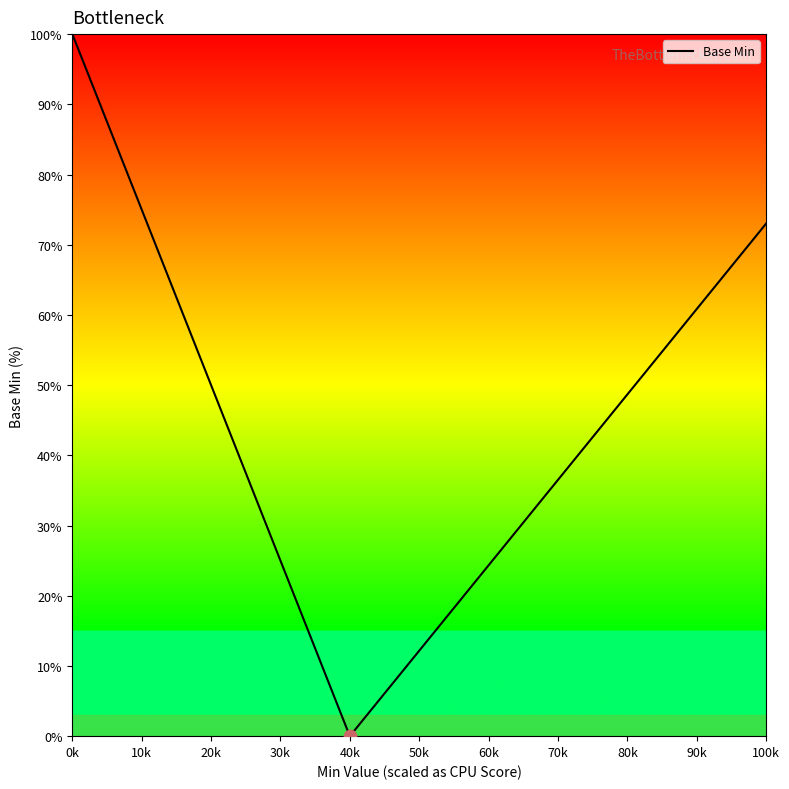

What is the maximum value shown in the chart?

100.0